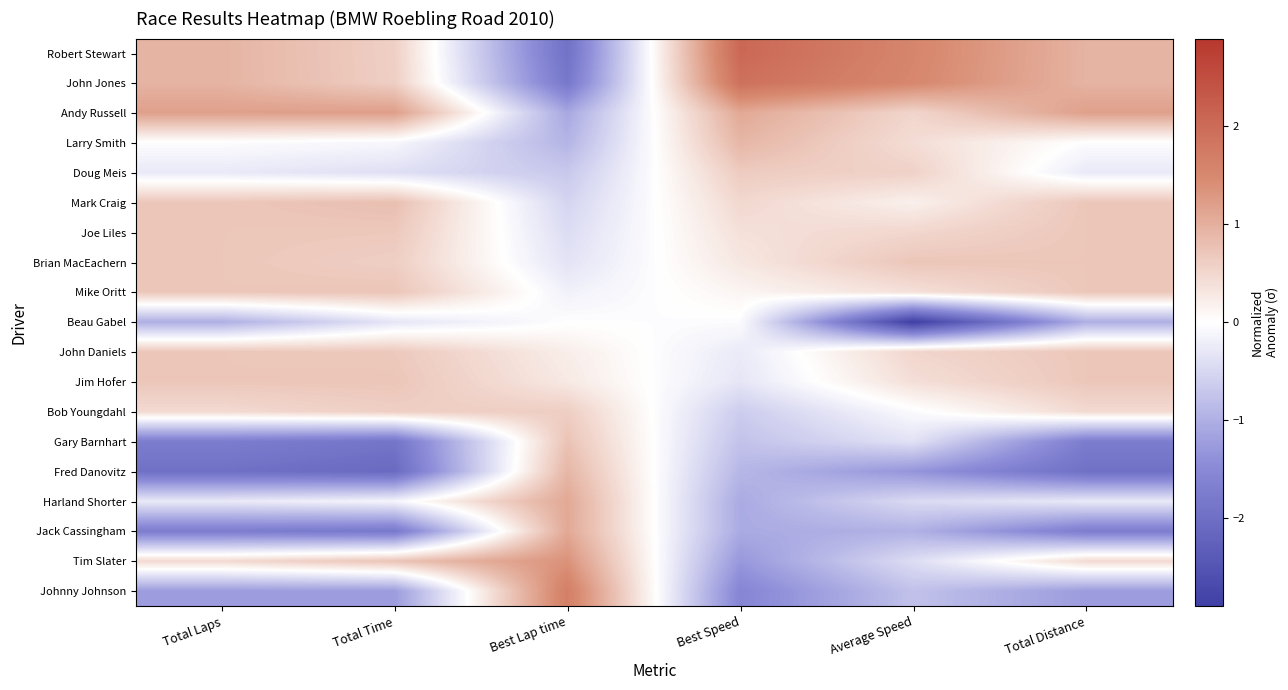

At which category does the chart reach its peak across all series?

Best Speed